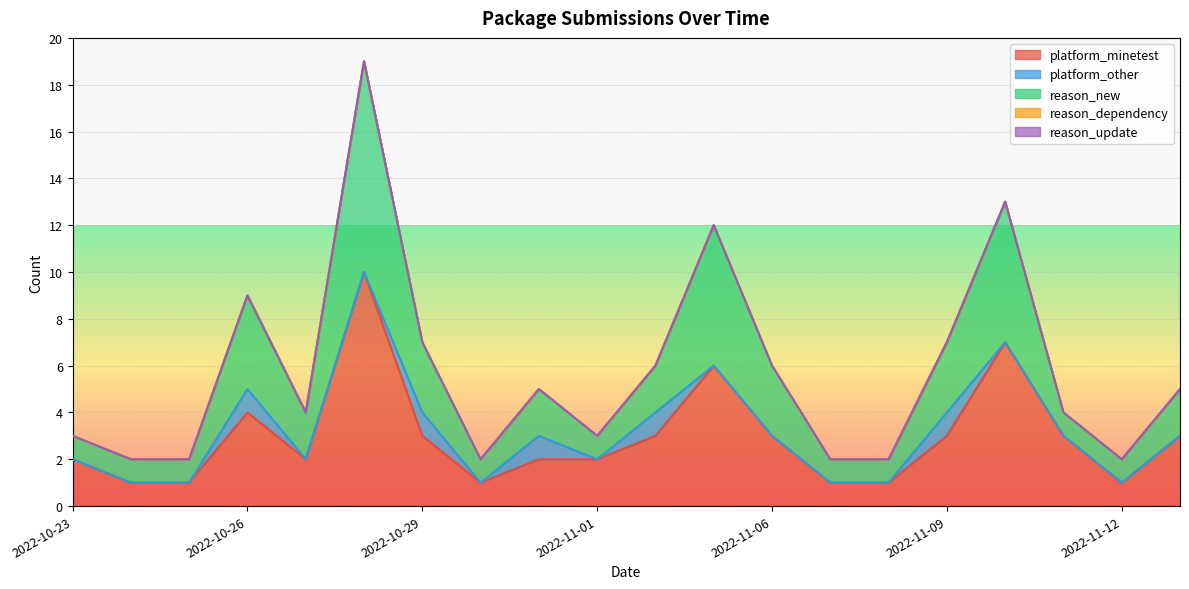

What is the value of the platform_minetest point at the 6th from the left?

10